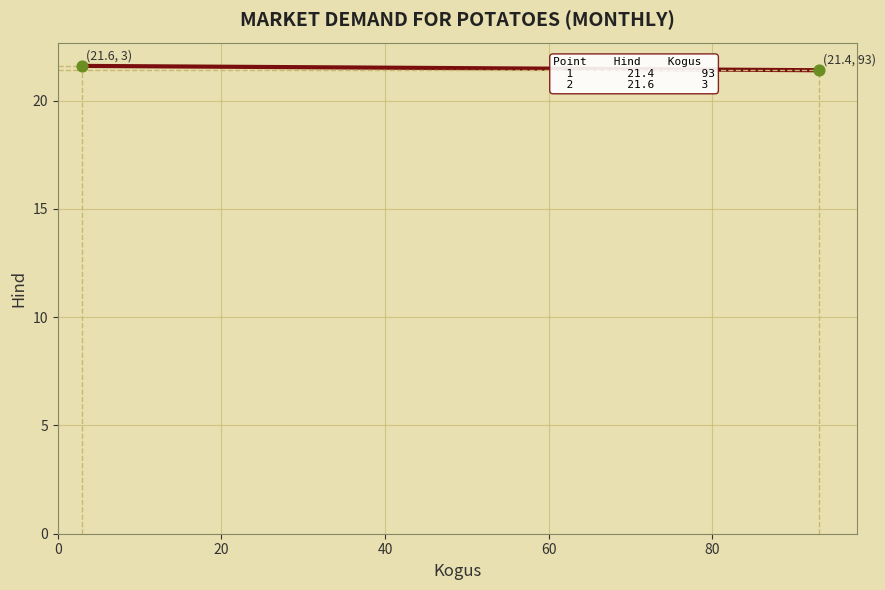

What is the average X value?

48.0